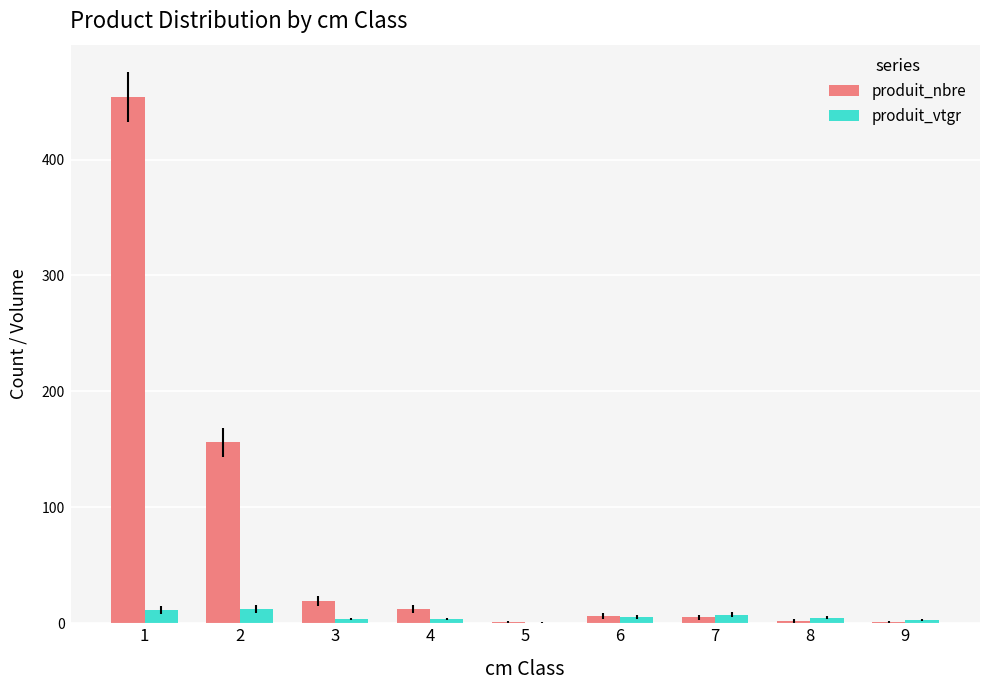

Is the value of produit_nbre at 8 greater than the value of produit_vtgr at 2?

No